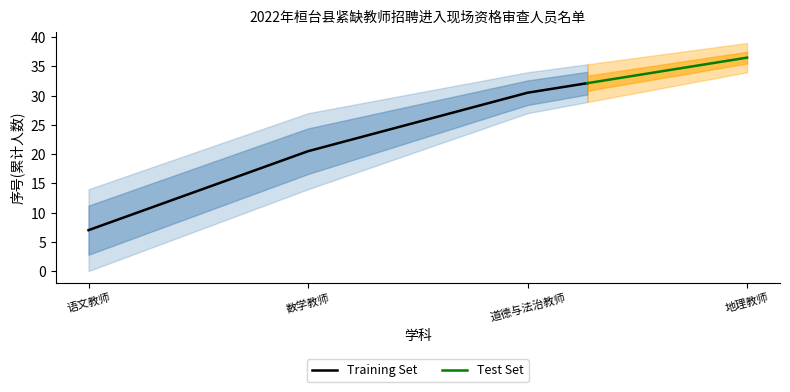

What is the minimum value for Training Set?

7.0